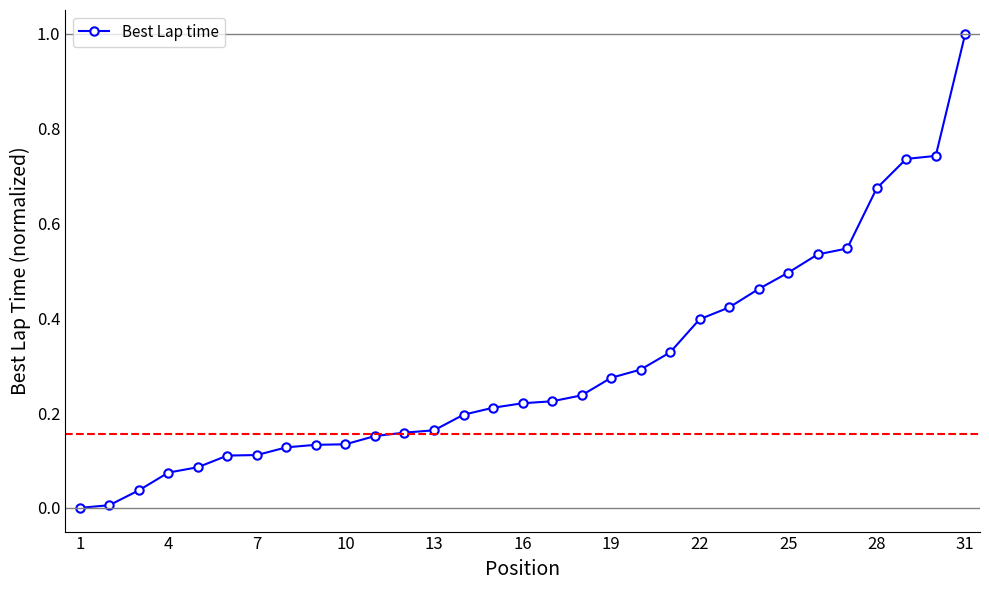

What is the greatest value displayed?

1.0